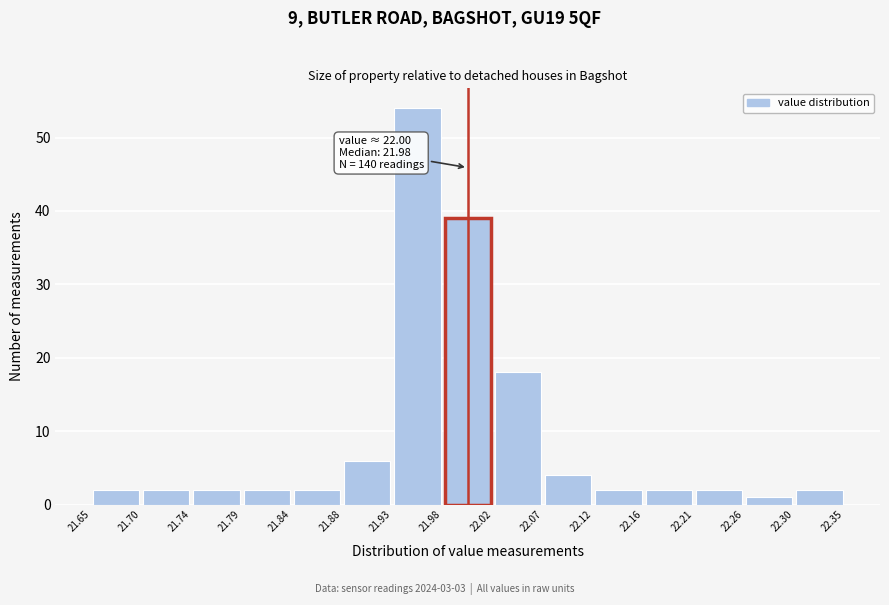

Which range on the x-axis has the tallest bar?

21.93 to 21.98